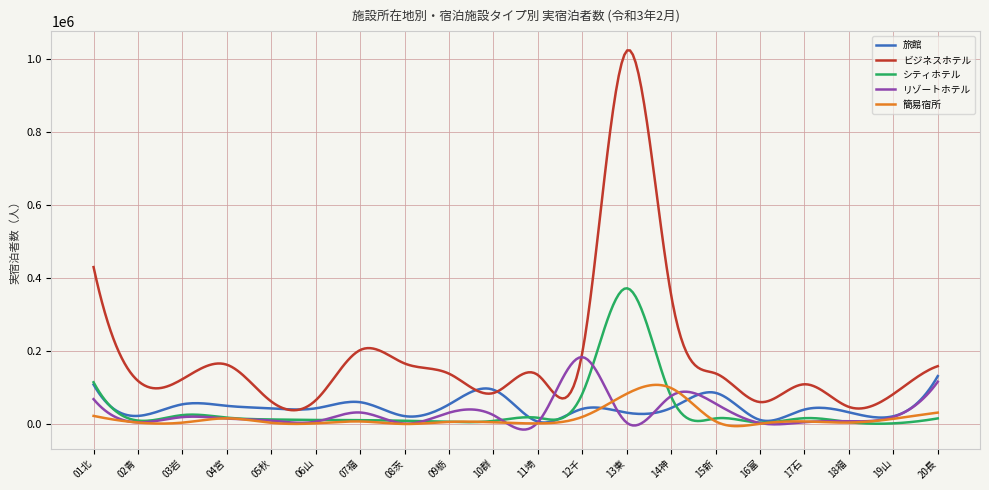

Which series has the largest total across all categories?

ビジネスホテル